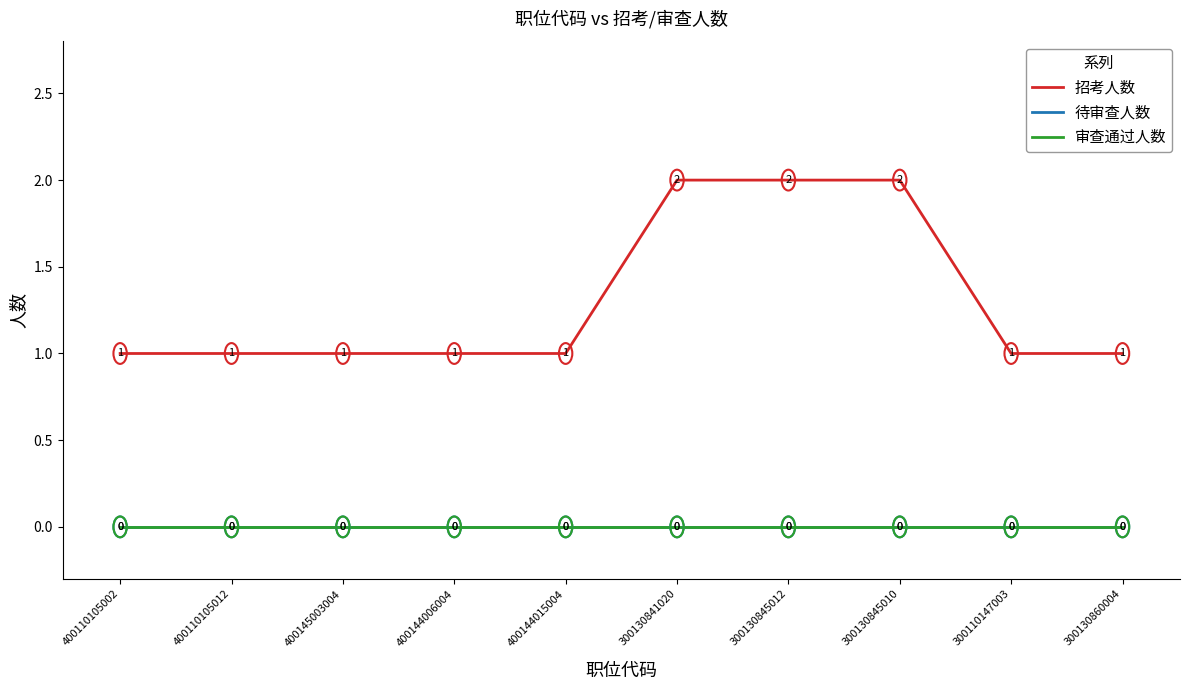

Reading left to right, extract all data points from this chart.

招考人数: 1	1	1	1	1	2	2	2	1	1
待审查人数: 0	0	0	0	0	0	0	0	0	0
审查通过人数: 0	0	0	0	0	0	0	0	0	0